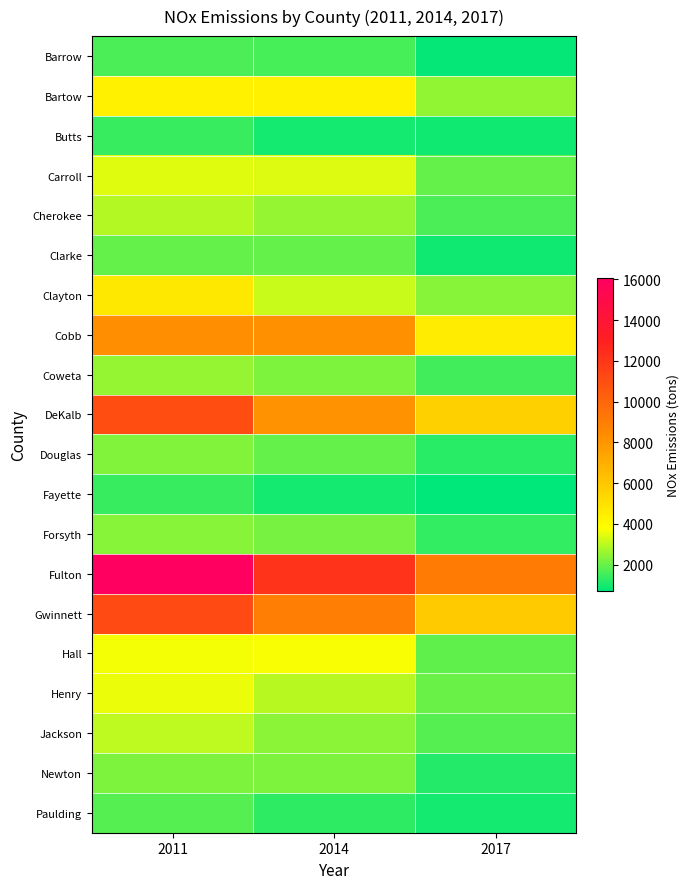

Which label corresponds to the smallest value in the chart?

2017